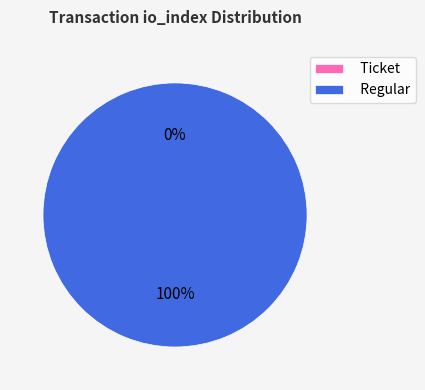

Which category has the smallest portion of the pie?

Ticket